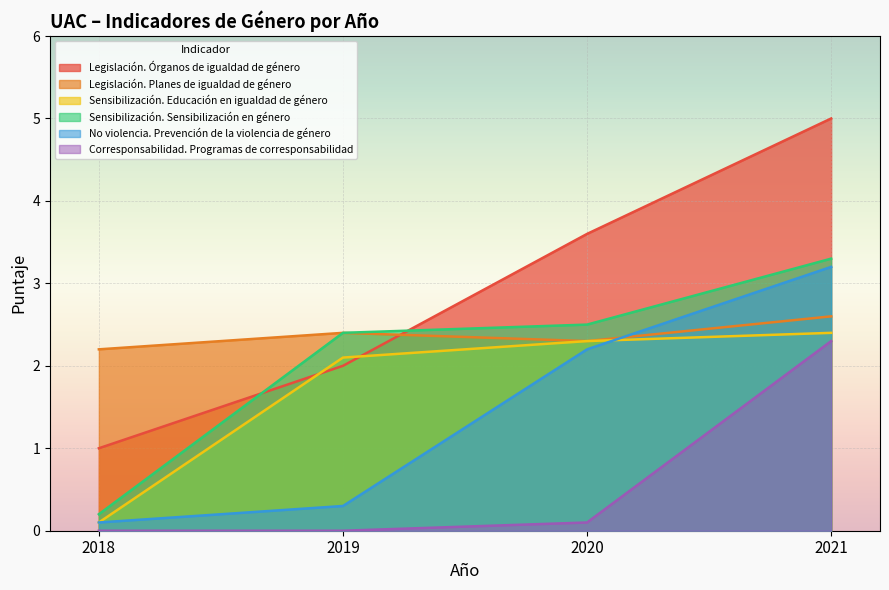

At which category does the chart reach its minimum across all series?

2018